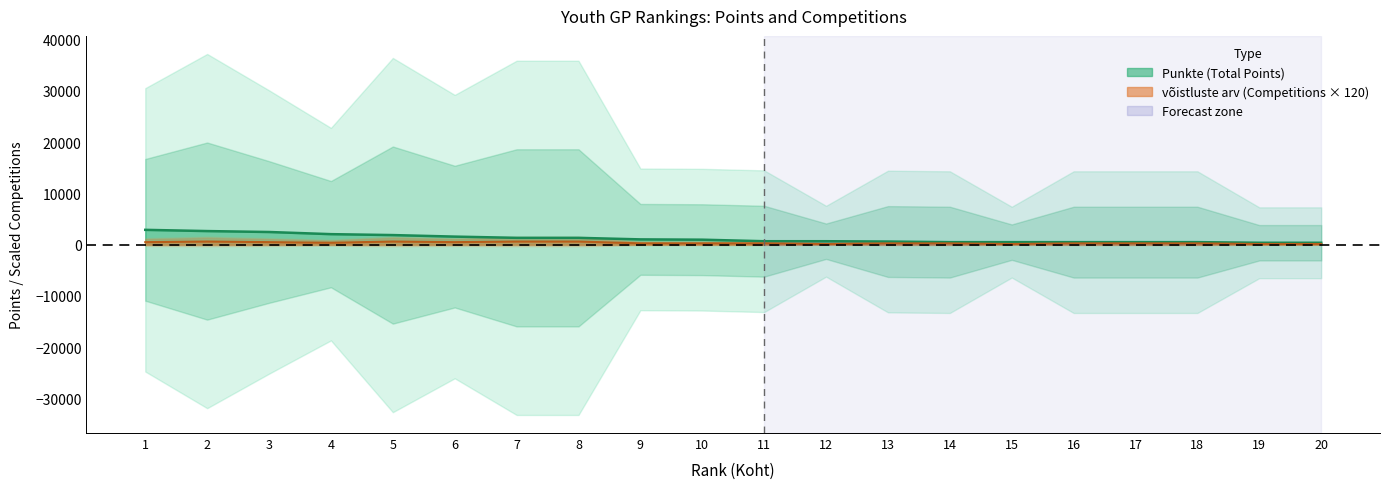

What is the highest value of the võistluste arv series?

600